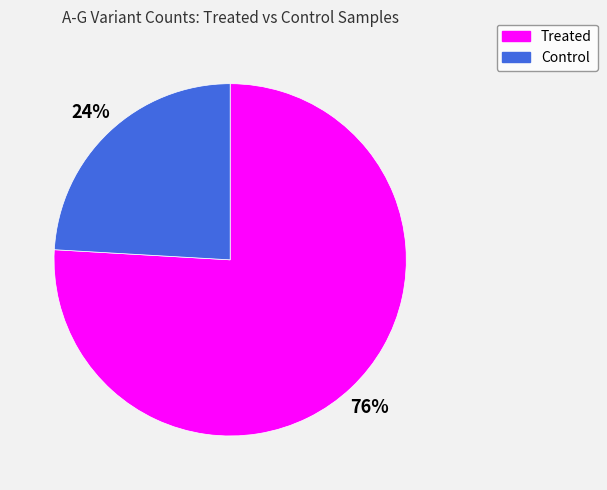

To the nearest percent, what is the average slice percentage?

50%